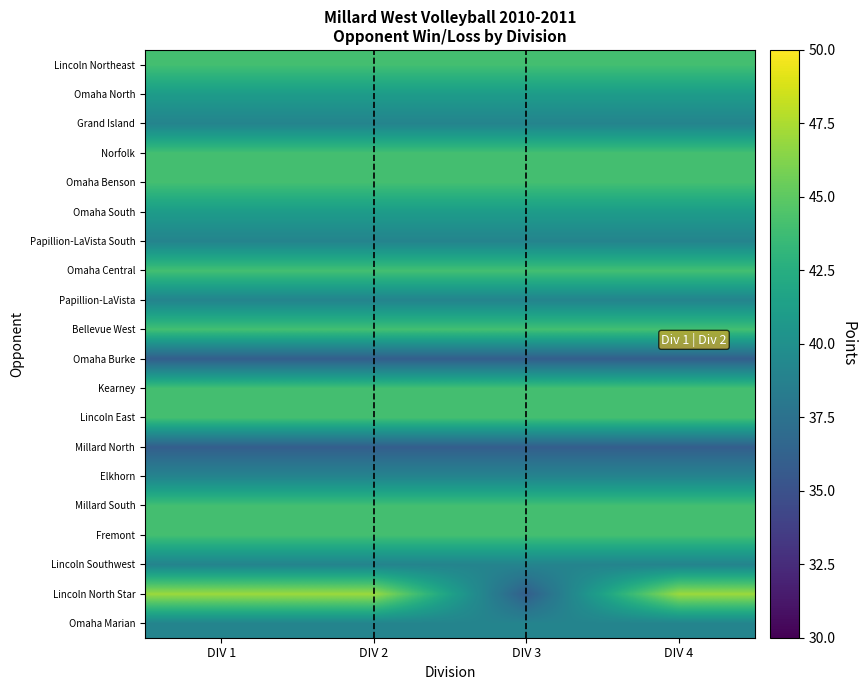

How many distinct data groups are displayed?

20